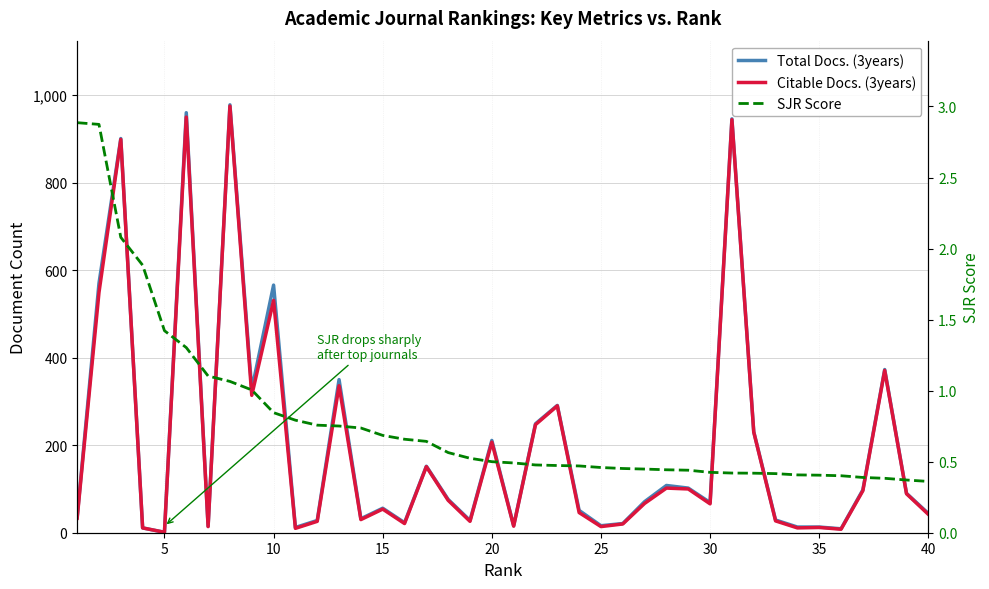

Is the value of Total Docs. (3years) at 10 greater than the value of SJR Score at 18?

Yes